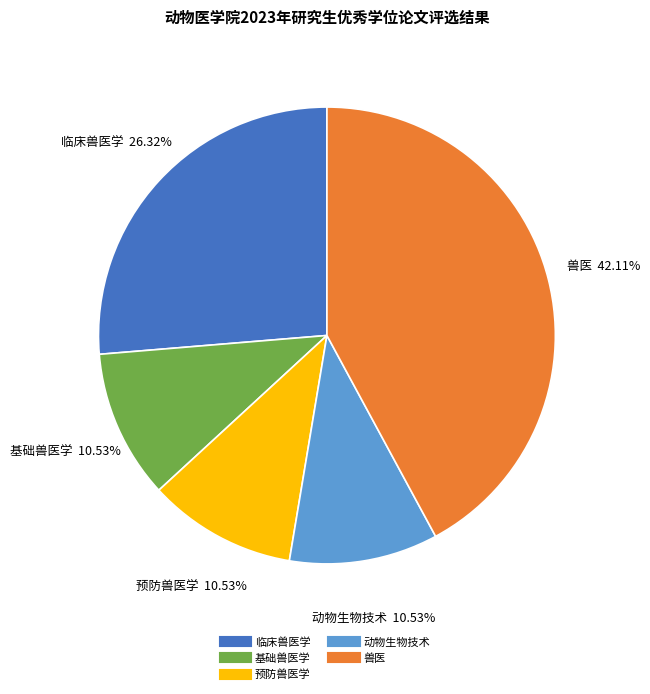

Which has a higher value, 基础兽医学 or 临床兽医学?

临床兽医学